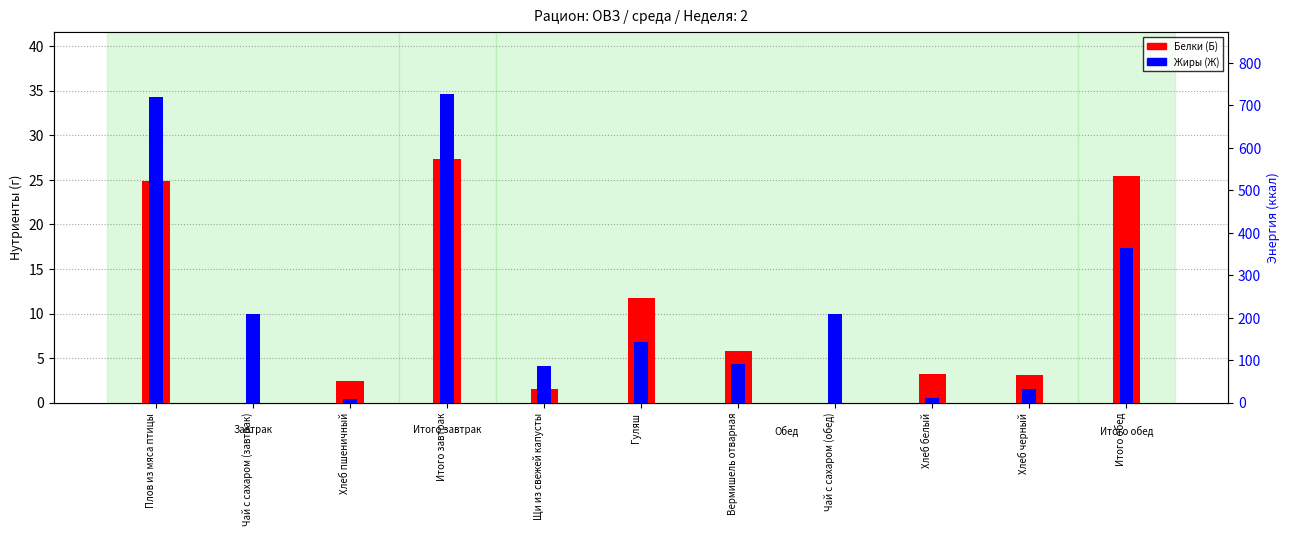

Reading left to right, list all the values displayed in this chart.

Белки (Б): Плов из мяса птицы=24.9	Чай с сахаром (завтрак)=0.0	Хлеб пшеничный=2.4	Итого завтрак=27.3	Щи из свежей капусты=1.6	Гуляш=11.7	Вермишель отварная=5.8	Чай с сахаром (обед)=0.0	Хлеб белый=3.2	Хлеб черный=3.1	Итого обед=25.4
Жиры (Ж): Плов из мяса птицы=34.2	Чай с сахаром (завтрак)=10.0	Хлеб пшеничный=0.4	Итого завтрак=34.6	Щи из свежей капусты=4.1	Гуляш=6.8	Вермишель отварная=4.3	Чай с сахаром (обед)=10.0	Хлеб белый=0.6	Хлеб черный=1.6	Итого обед=17.3